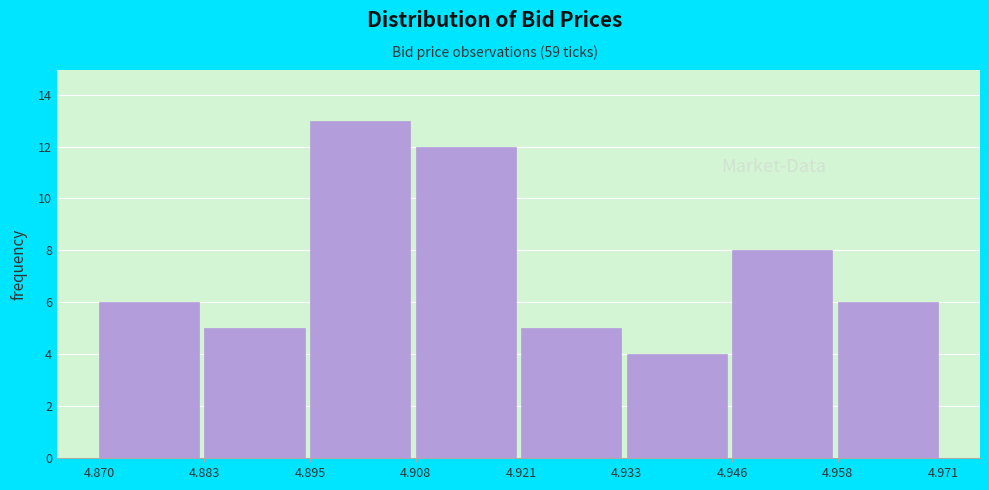

Reading left to right, list every bar in this chart as the range it spans on the x-axis followed by its height. The values are not printed on the chart, so give them approximately, as read against the axis.

4.870 to 4.883: 6
4.883 to 4.895: 5
4.895 to 4.908: 13
4.908 to 4.921: 12
4.921 to 4.933: 5
4.933 to 4.946: 4
4.946 to 4.958: 8
4.958 to 4.971: 6